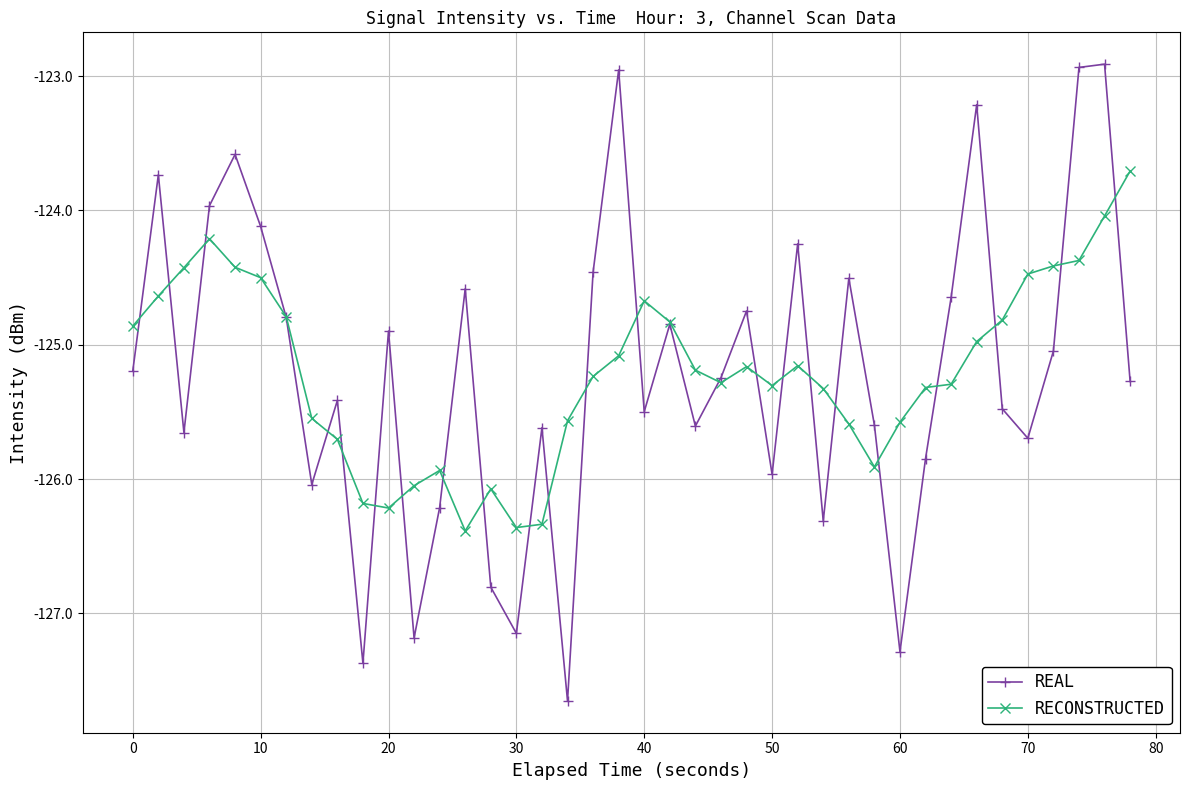

Which series has the largest range (max minus min)?

REAL